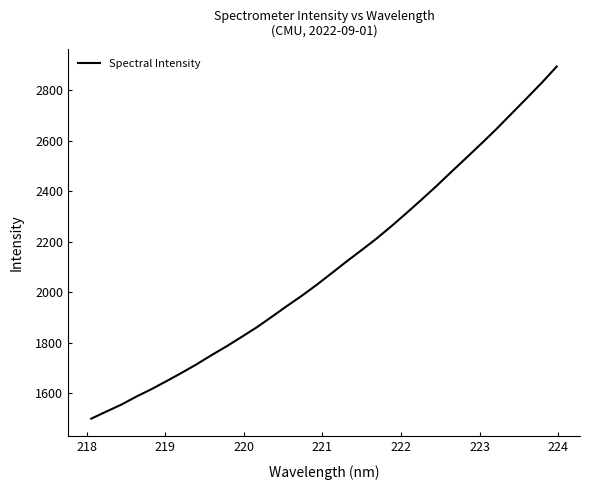

How many categories are shown in the chart?

32